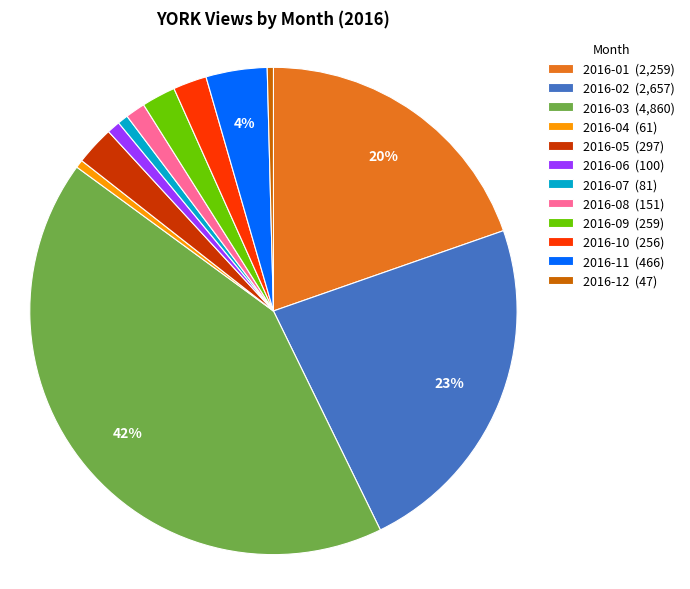

How many slices are in this pie chart?

12